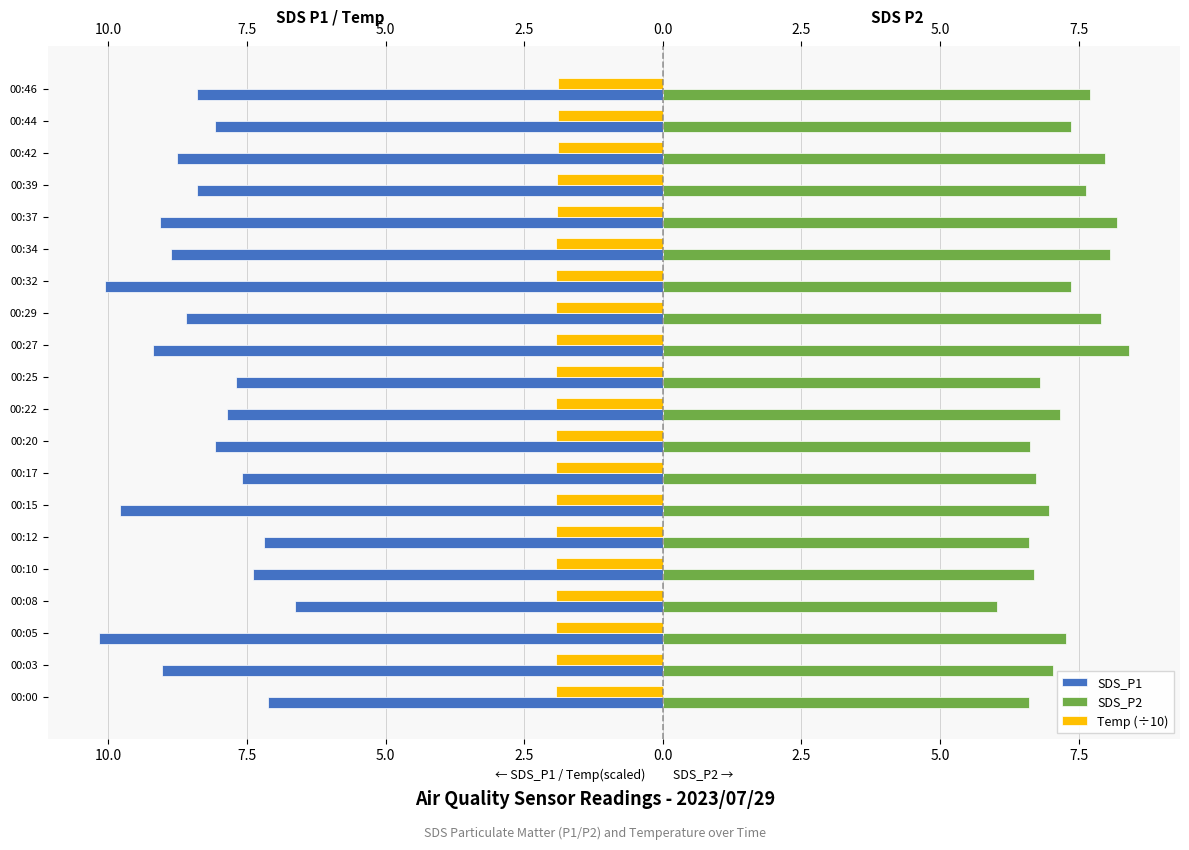

What are all the series names shown in the legend?

SDS_P1, SDS_P2, Temp (÷10)